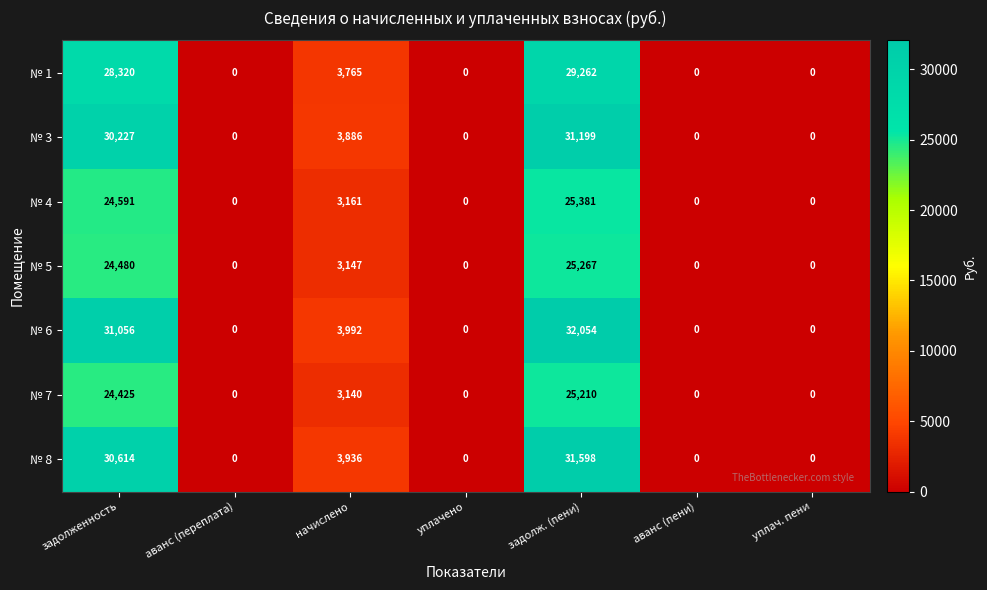

What is the total value across all series at задолженность?

193713